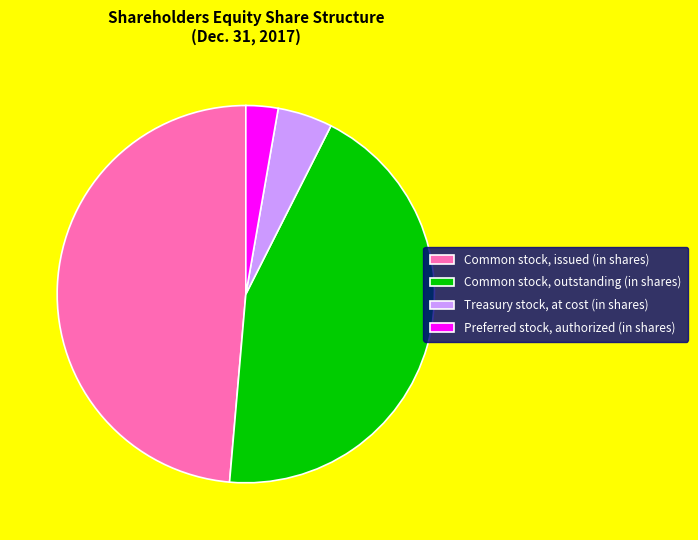

What is the ratio of the value at Common stock, outstanding (in shares) to the value at Treasury stock, at cost (in shares)?

9.3